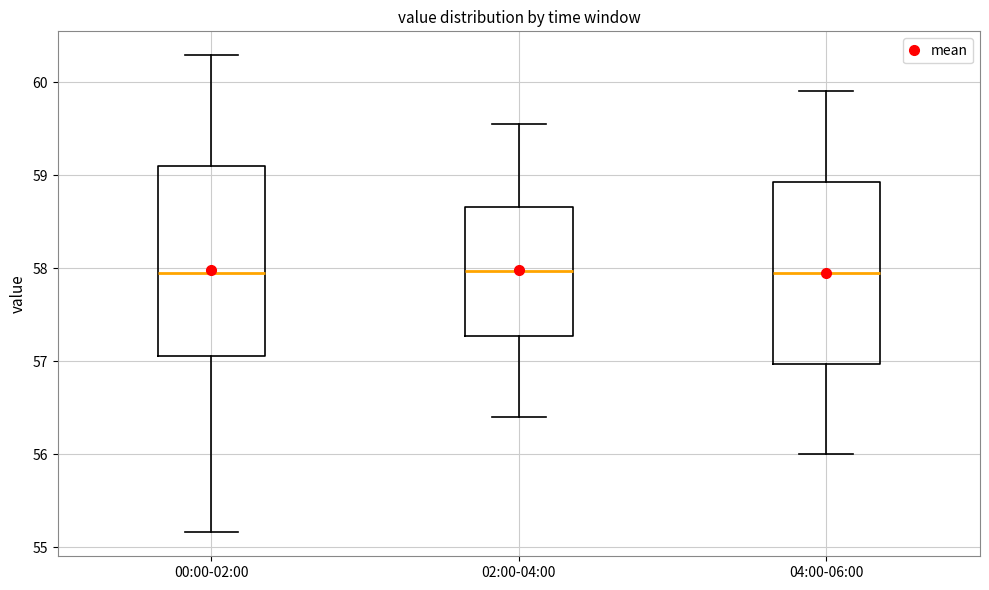

Reading left to right, transcribe this box plot: for each box, give where its median line is, the range the box spans, and where its two whiskers end, as read against the y-axis. The values are not printed on the chart, so give them approximately, as read against the axis.

00:00-02:00: median 58.0, box 57.1 to 59.1, whiskers 55.2 to 60.3
02:00-04:00: median 58.0, box 57.3 to 58.7, whiskers 56.4 to 59.6
04:00-06:00: median 58.0, box 57.0 to 58.9, whiskers 56.0 to 59.9